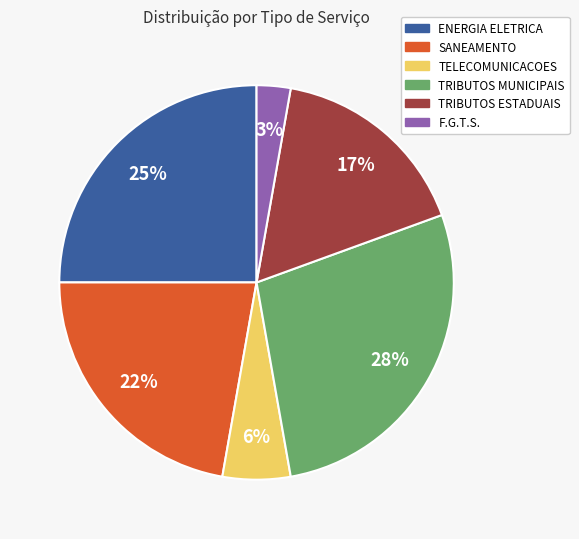

To the nearest percent, what is the average slice percentage?

17%